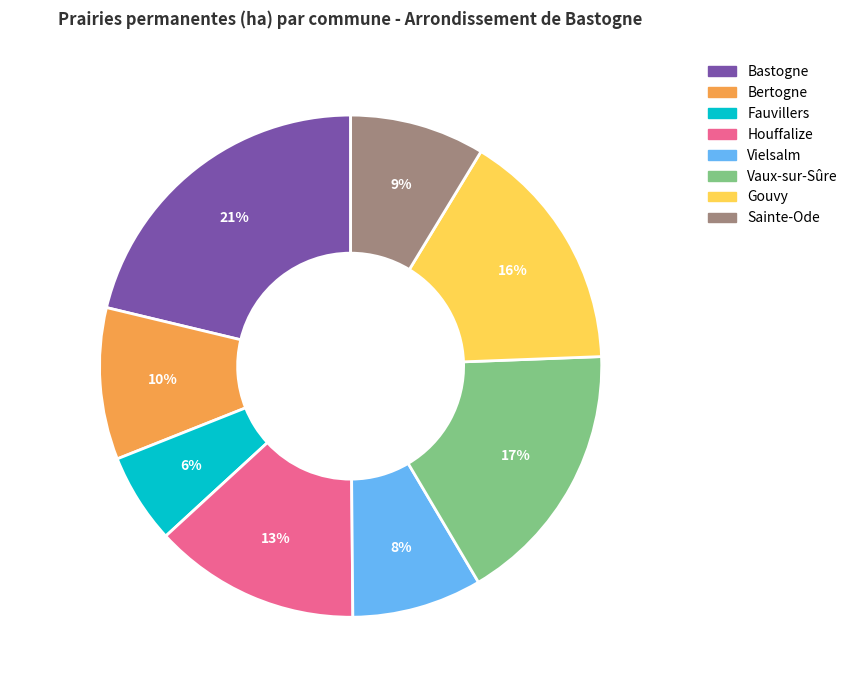

To the nearest percent, what is the average slice percentage?

12%